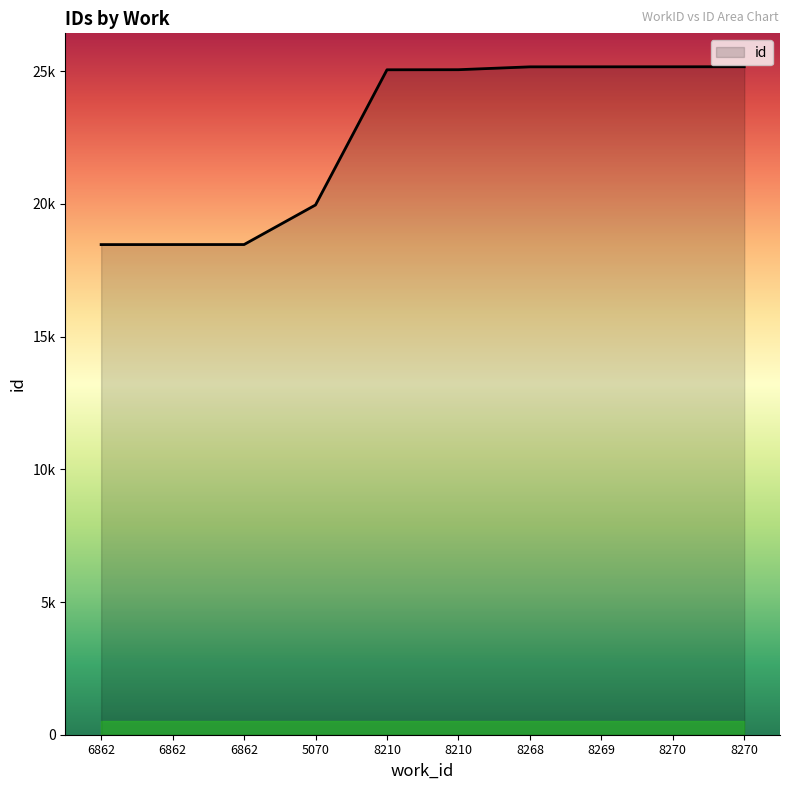

List the labels in order of value, smallest first.

6862, 6862, 6862, 5070, 8210, 8210, 8268, 8269, 8270, 8270